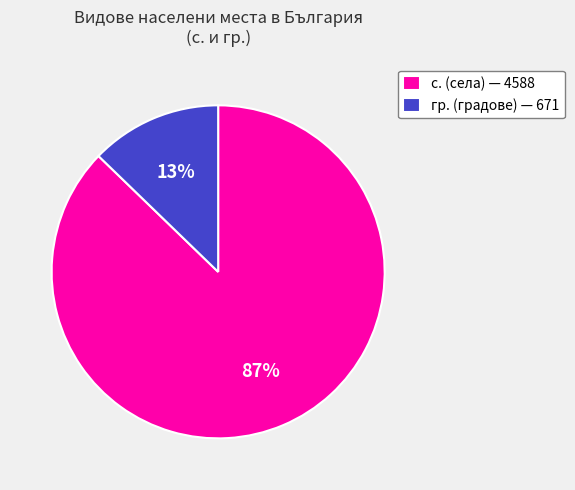

Which slice is the smallest?

гр. (градове) — 671